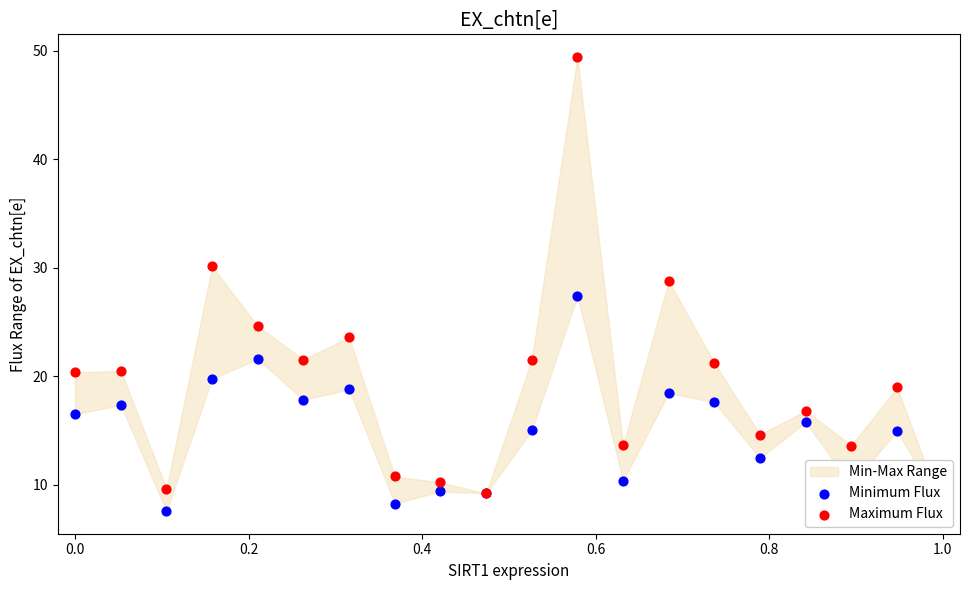

At how many categories does at least one series exceed 28?

3